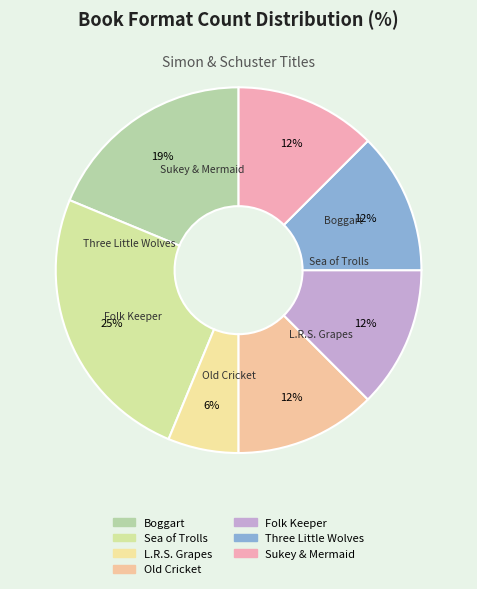

Rank the categories by value from highest to lowest.

Sea of Trolls, Boggart, Old Cricket, Folk Keeper, Three Little Wolves and the Big Bad Pig, Sukey and the Mermaid, Lousy Rotten Stinkin Grapes